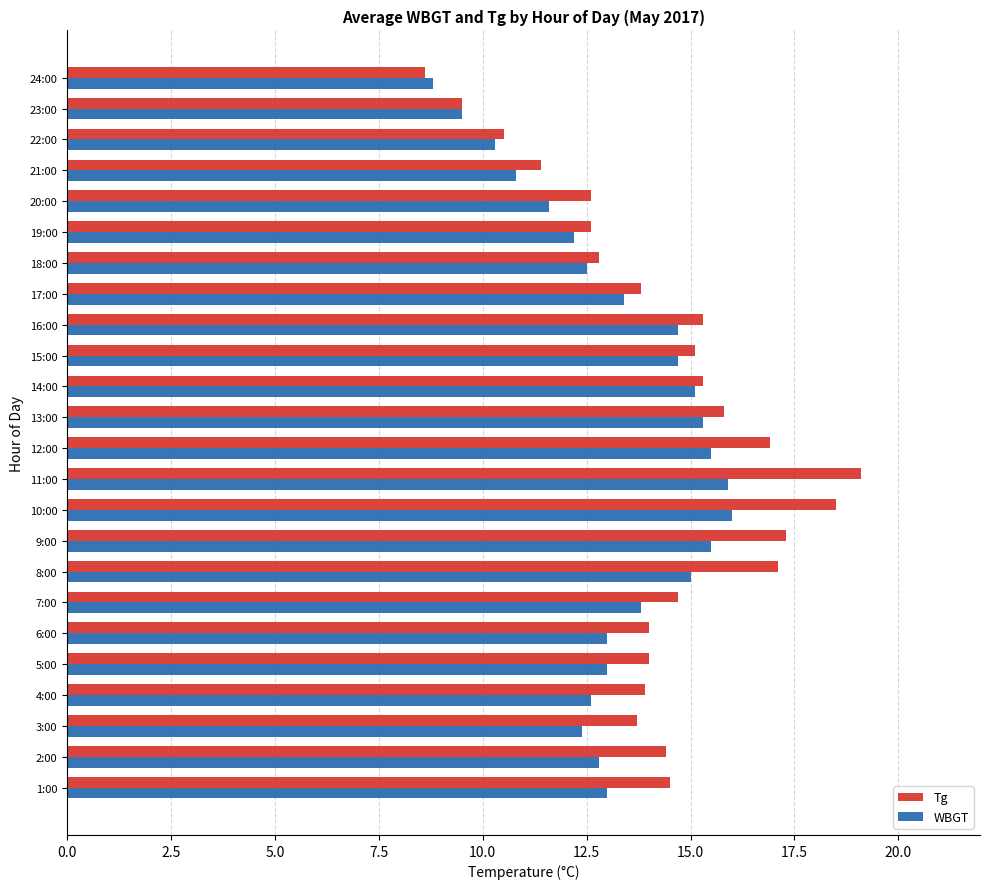

What is the difference between the highest and lowest values at 2:00?

1.6